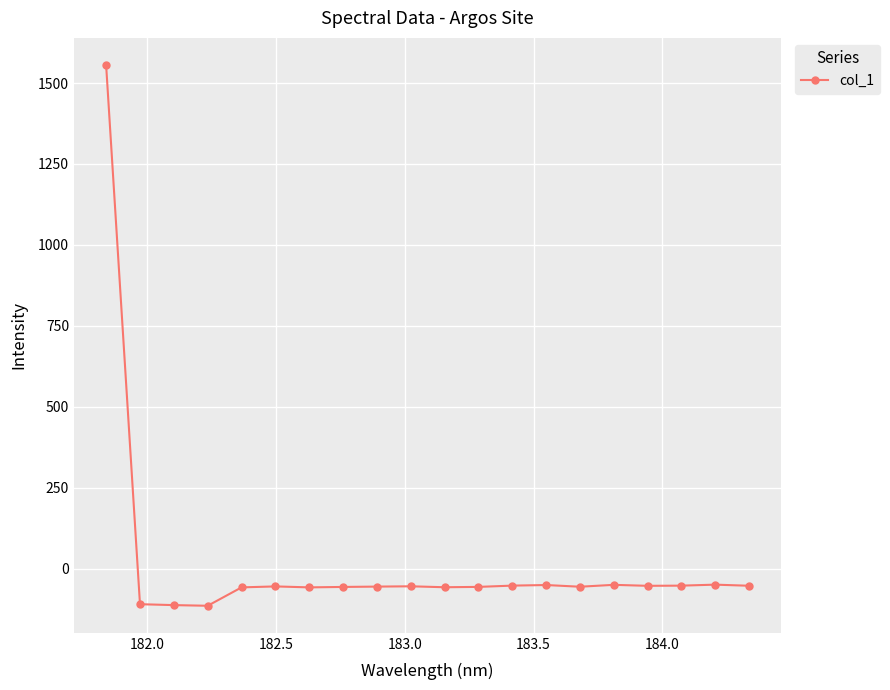

What is the difference between the second highest and minimum values?

65.2